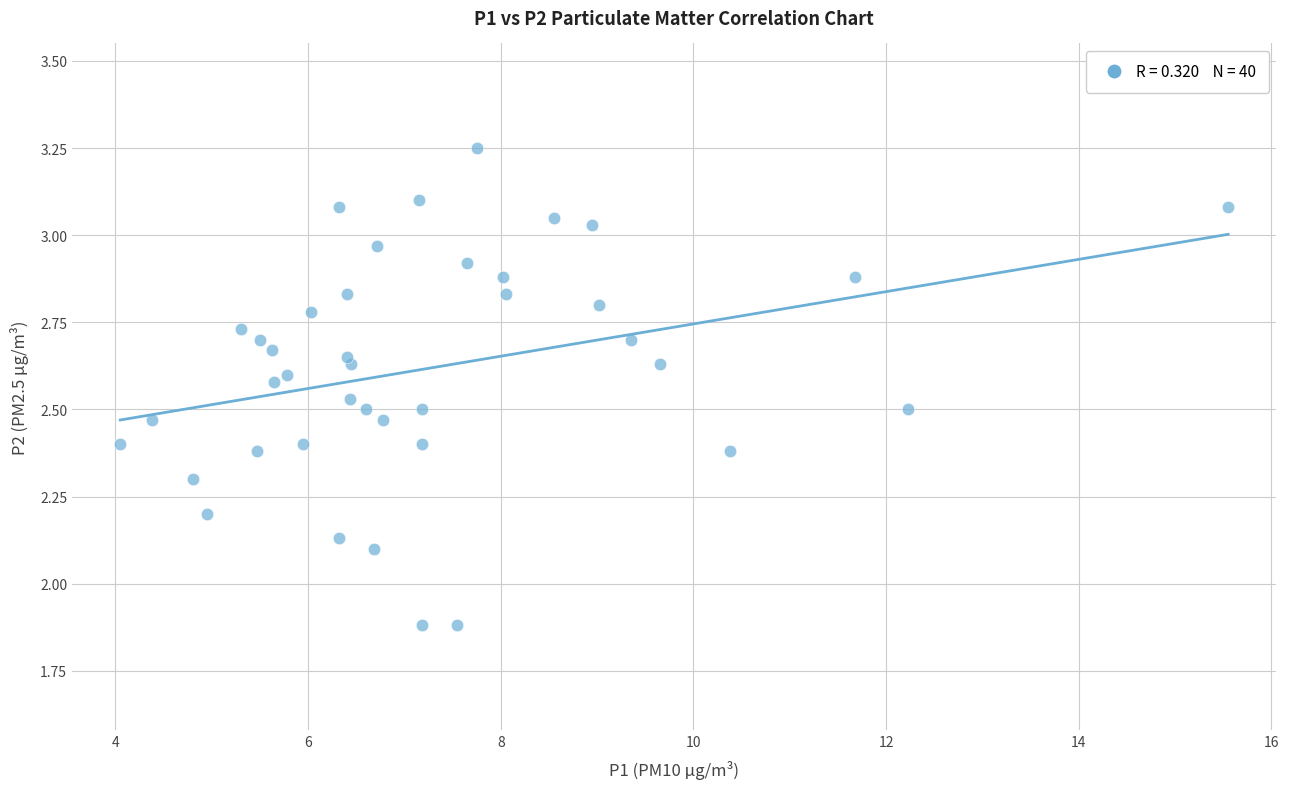

What is the range of X values (max minus min)?

11.5